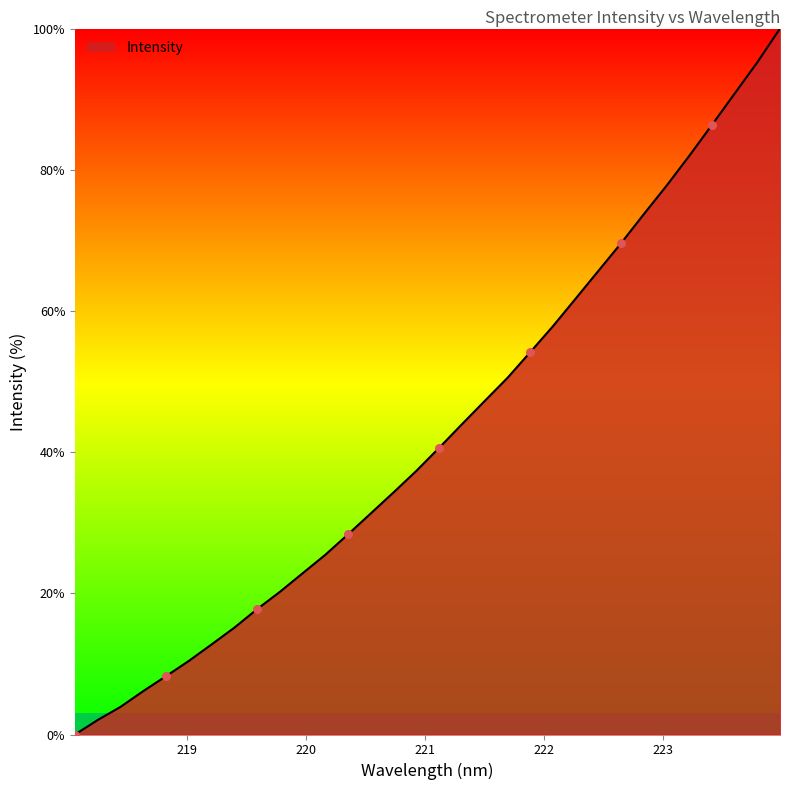

What is the difference between the maximum and minimum values?

100.0